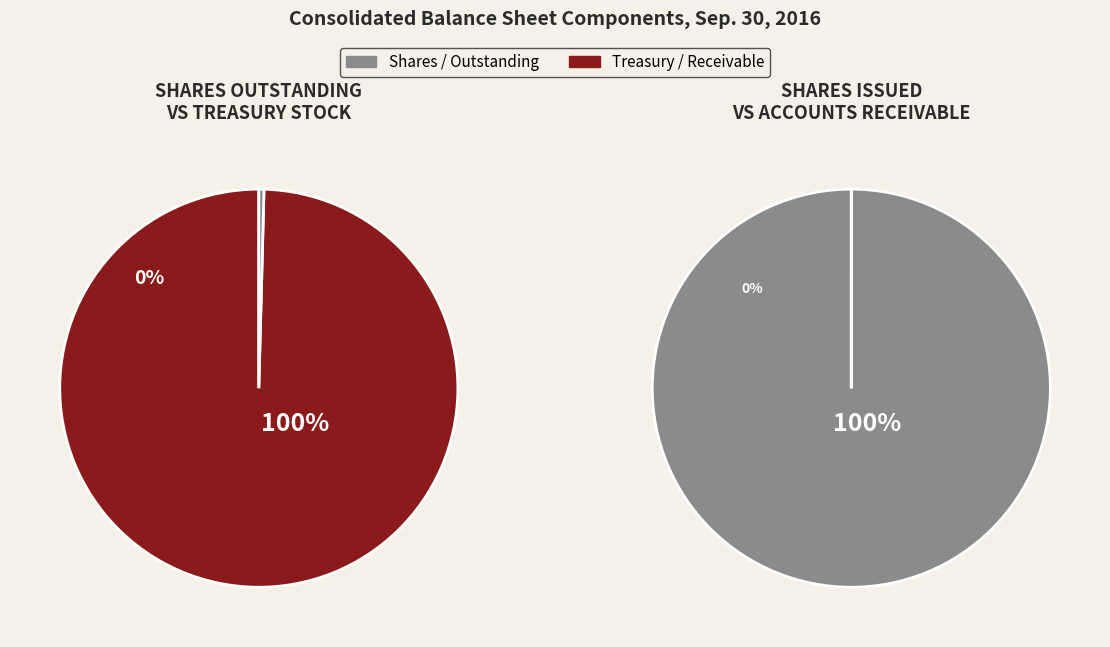

What is the change in value from Accounts receivable to Common stock shares issued?

+62457361